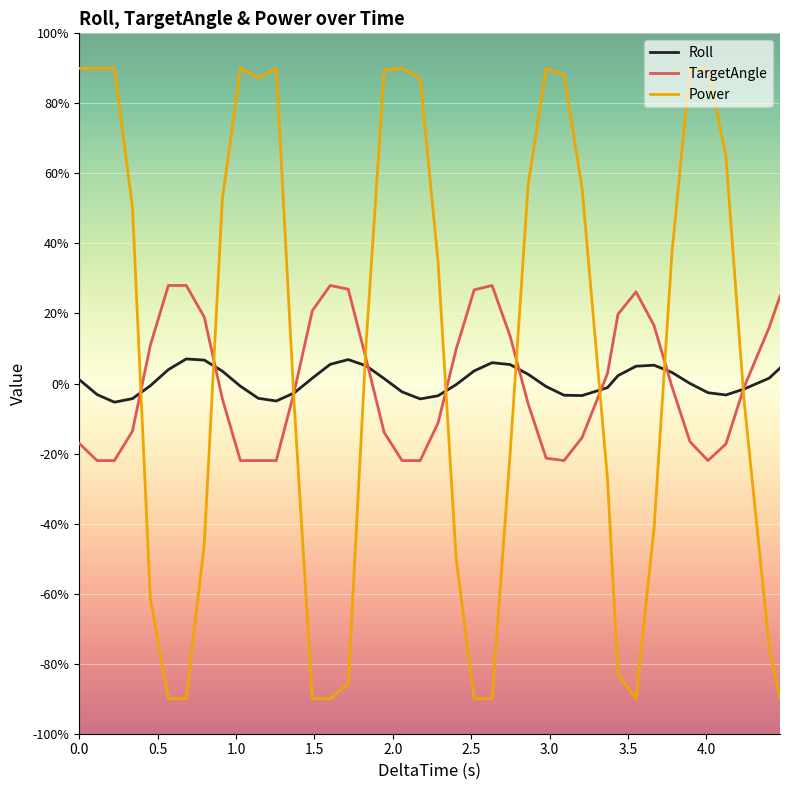

Rank the series by their maximum value, from lowest to highest.

Roll, TargetAngle, Power